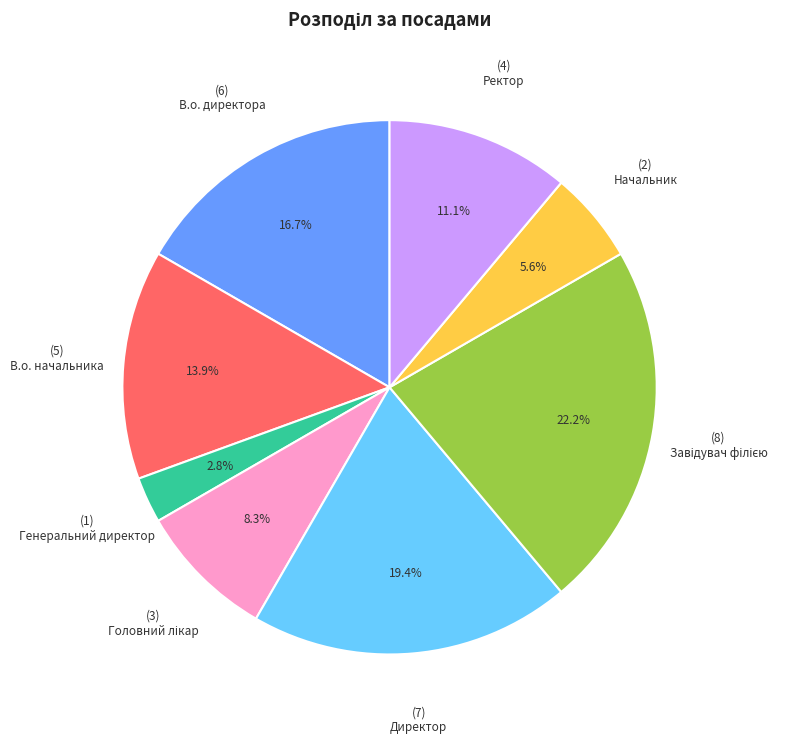

Is it true that Начальник is 1% of the pie?

False